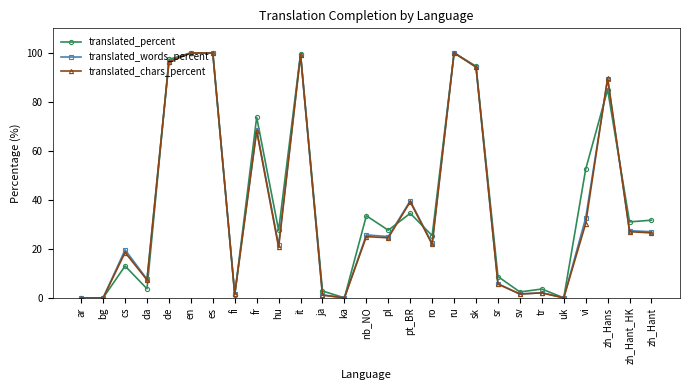

What is the label of the 21st point from the right?

es